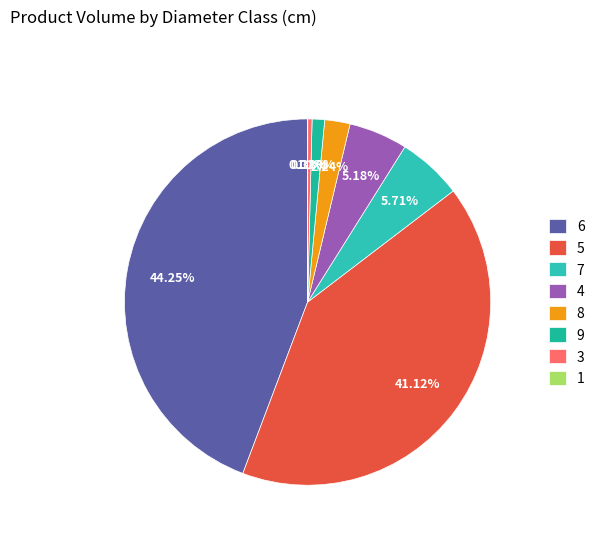

To the nearest percent, what percentage of the pie is 4?

5%